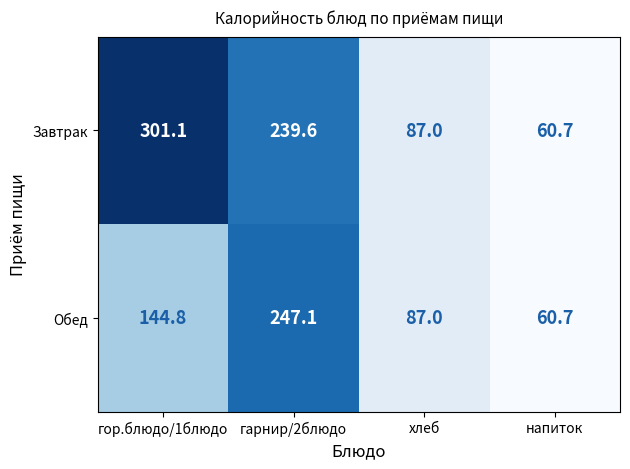

Reading left to right, list all the values displayed in this chart.

Завтрак: 301.1	239.6	87.0	60.7
Обед: 144.8	247.1	87.0	60.7